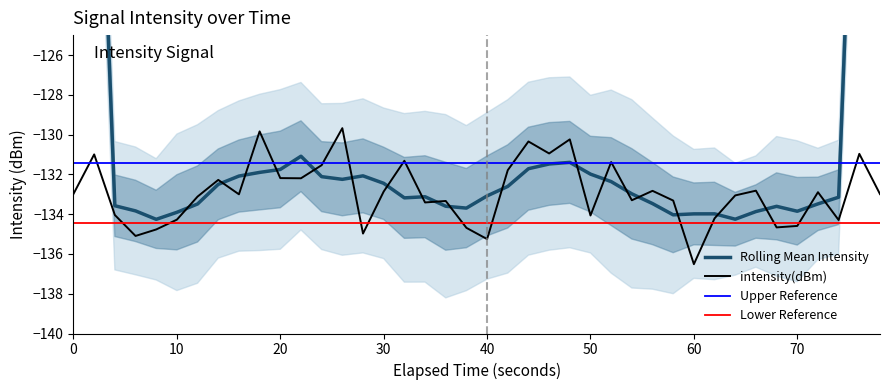

What is the smallest value displayed?

-136.5